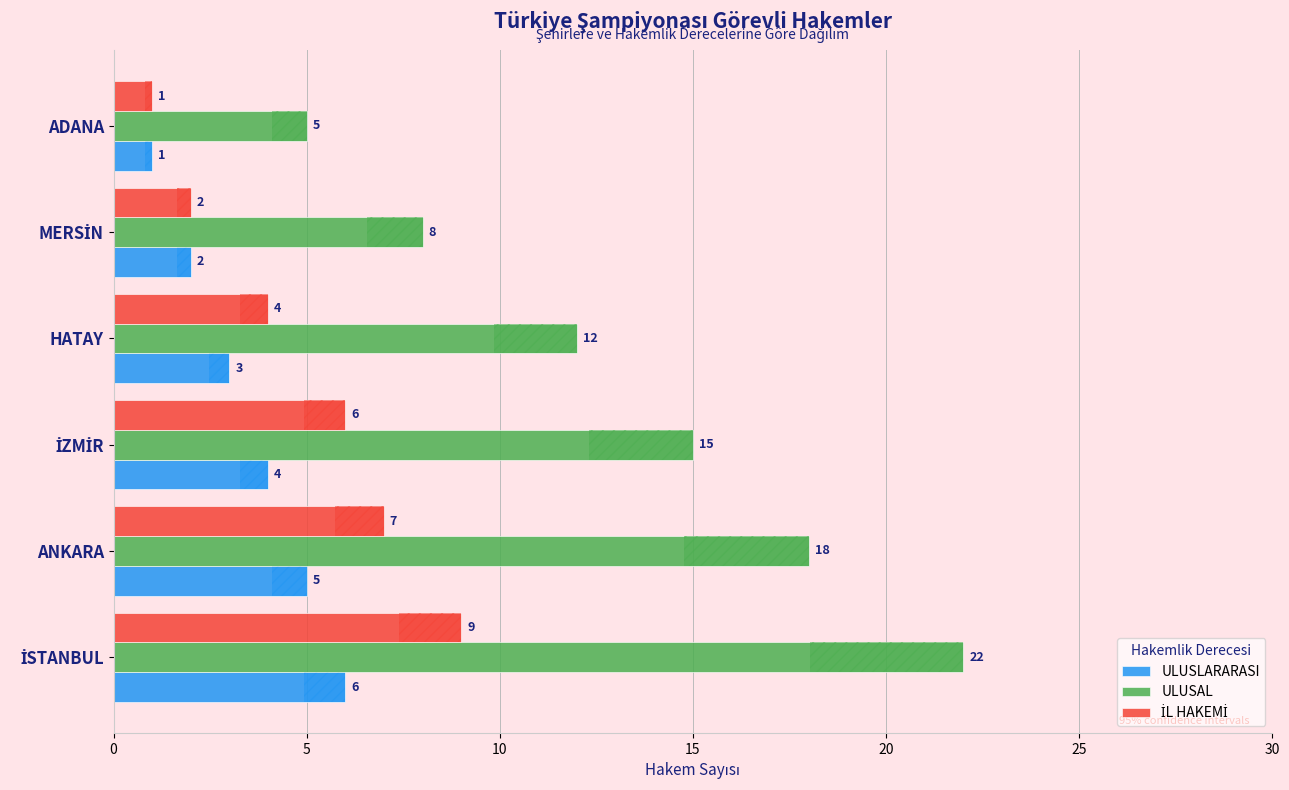

Reading left to right, what are all the values shown in this chart?

ULUSLARARASI: 6	5	4	3	2	1
ULUSAL: 22	18	15	12	8	5
İL HAKEMİ: 9	7	6	4	2	1